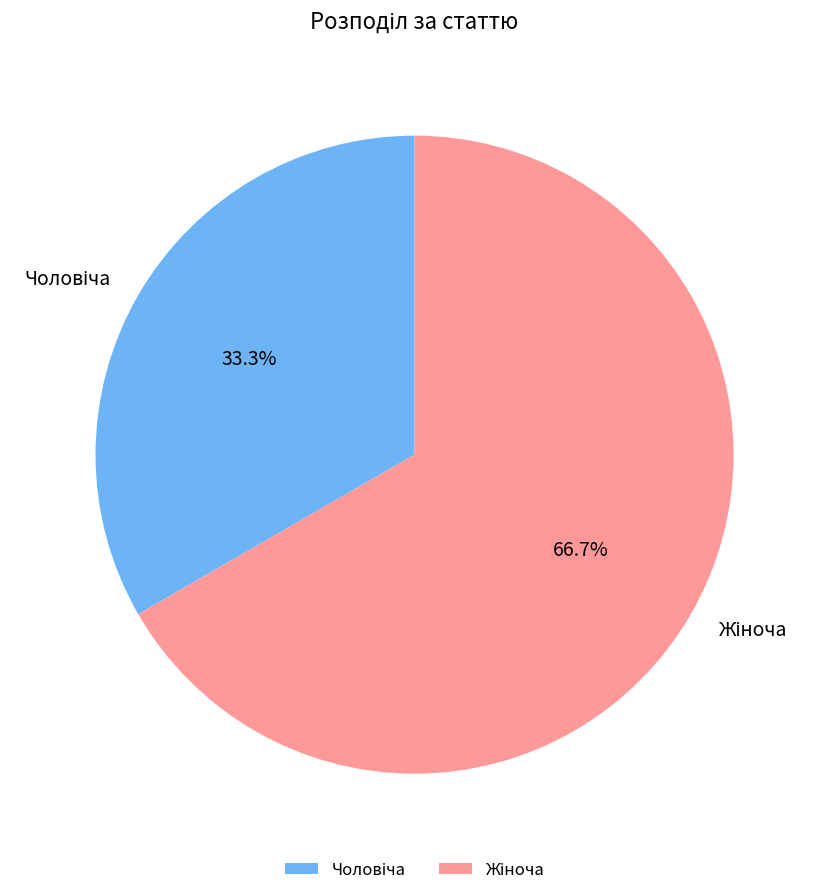

Is there a majority slice in this chart?

Yes